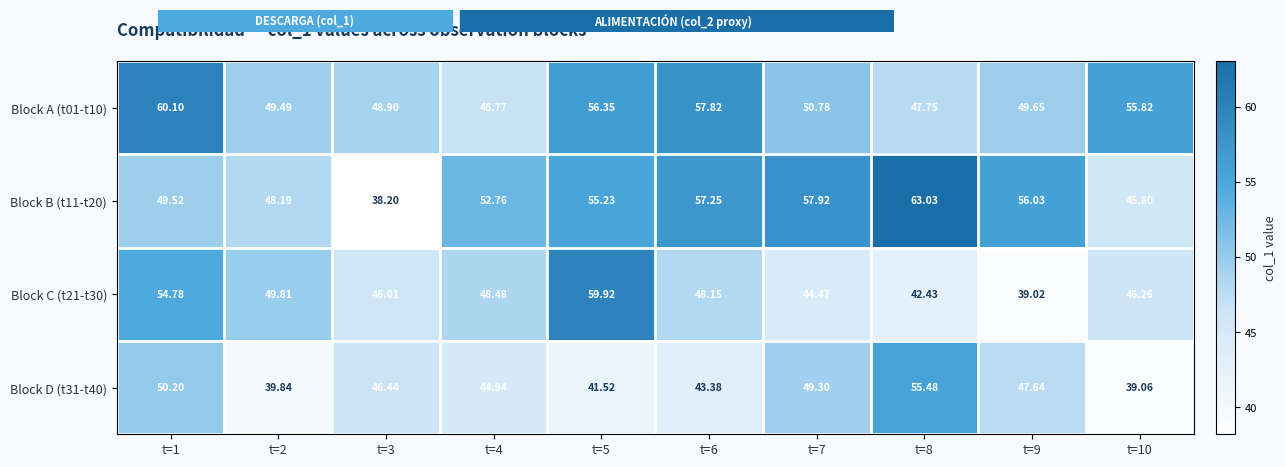

What is the greatest value displayed?

63.0